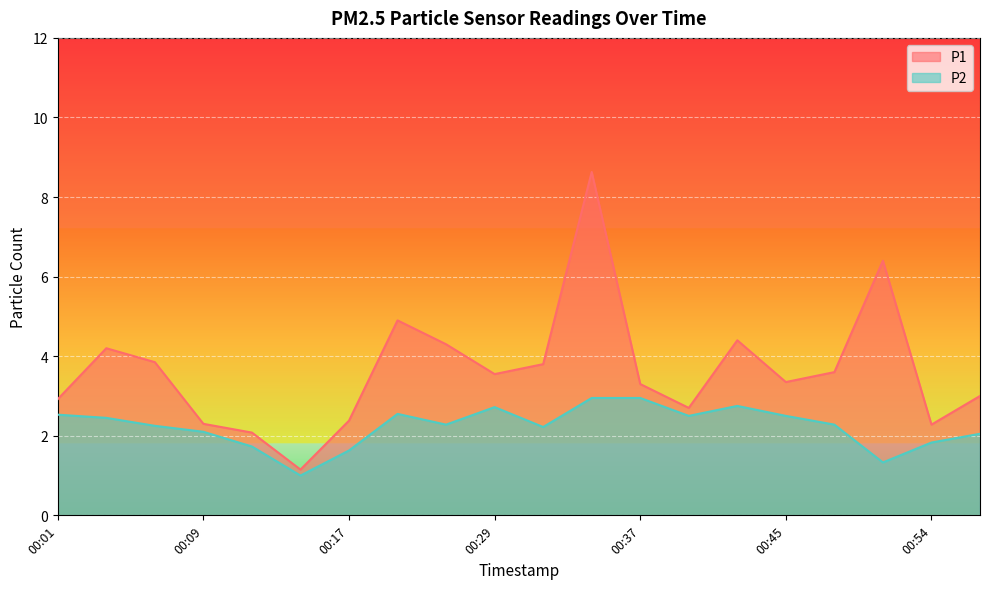

How many values in the P2 series are below 2?

5